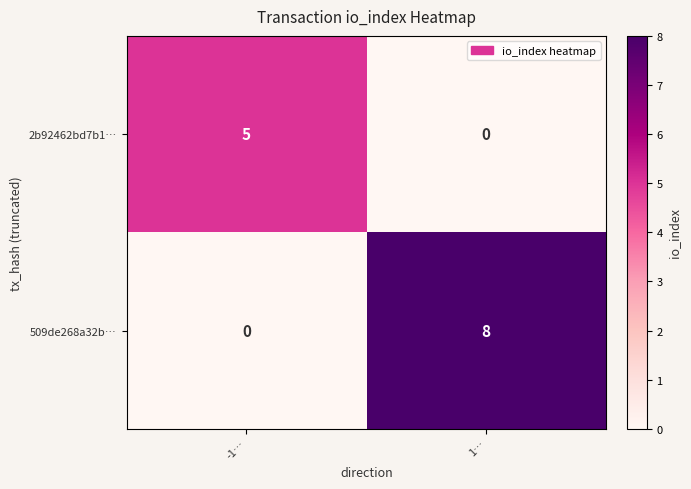

What is the total value across all series at -1…?

5